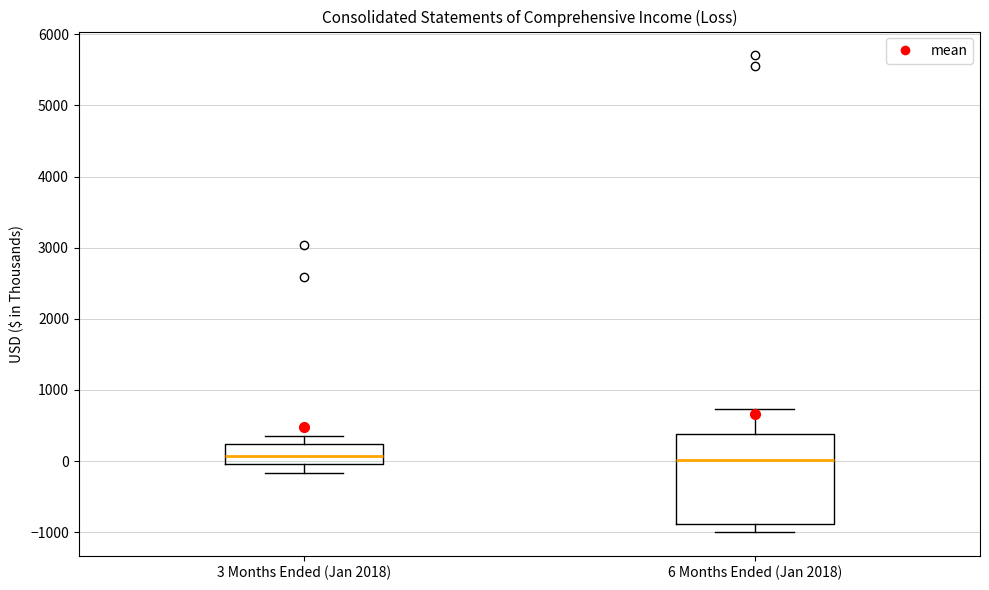

Where does the upper whisker of the box for 3 Months Ended (Jan 2018) end on the y-axis? The values are not printed on the chart, so give them approximately, as read against the axis.

400